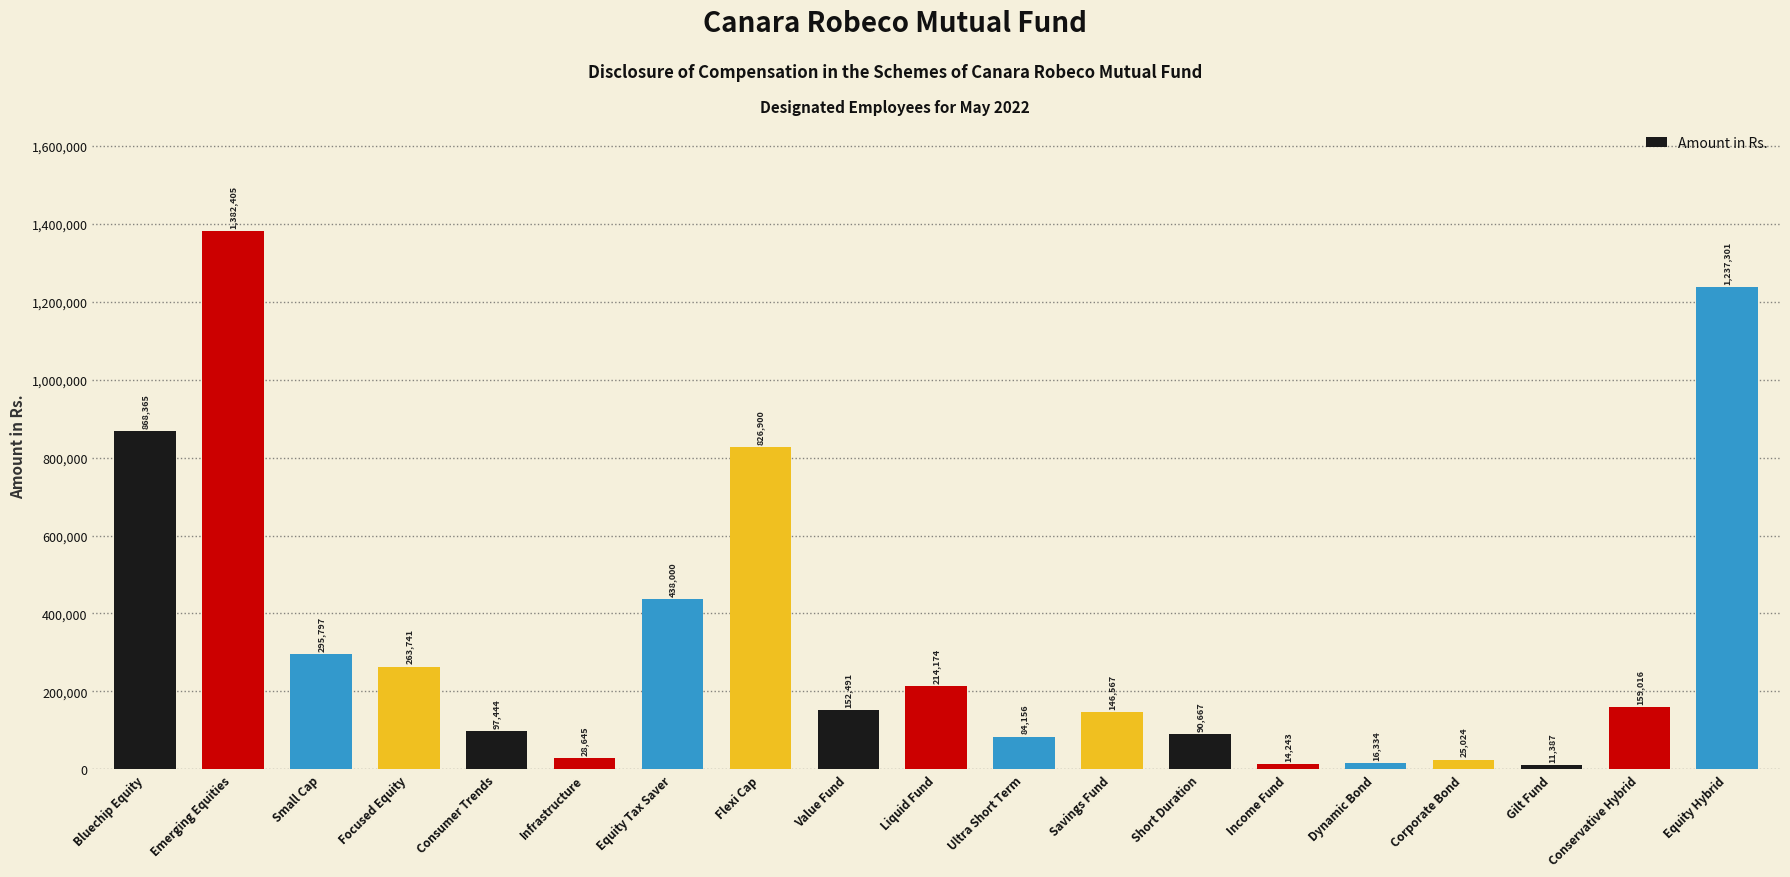

Does the chart contain any negative values?

No